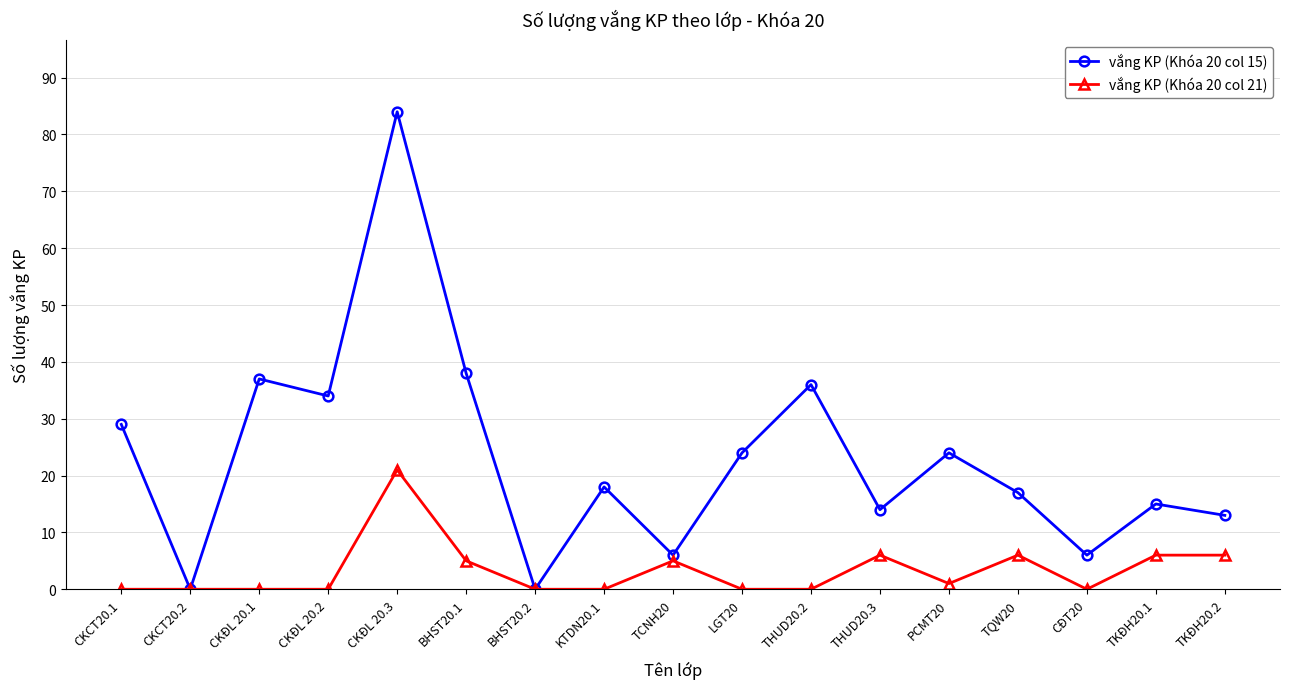

At which category is the sum across all series the highest?

CKĐL 20.3